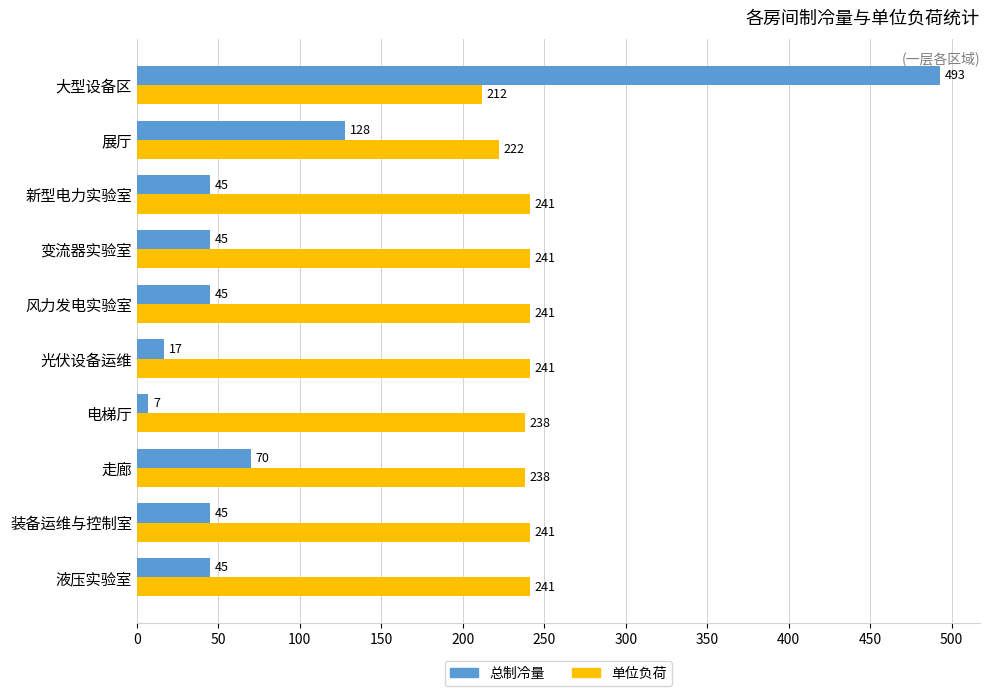

True or false: 总制冷量 has a value of 107.4 at 走廊.

False